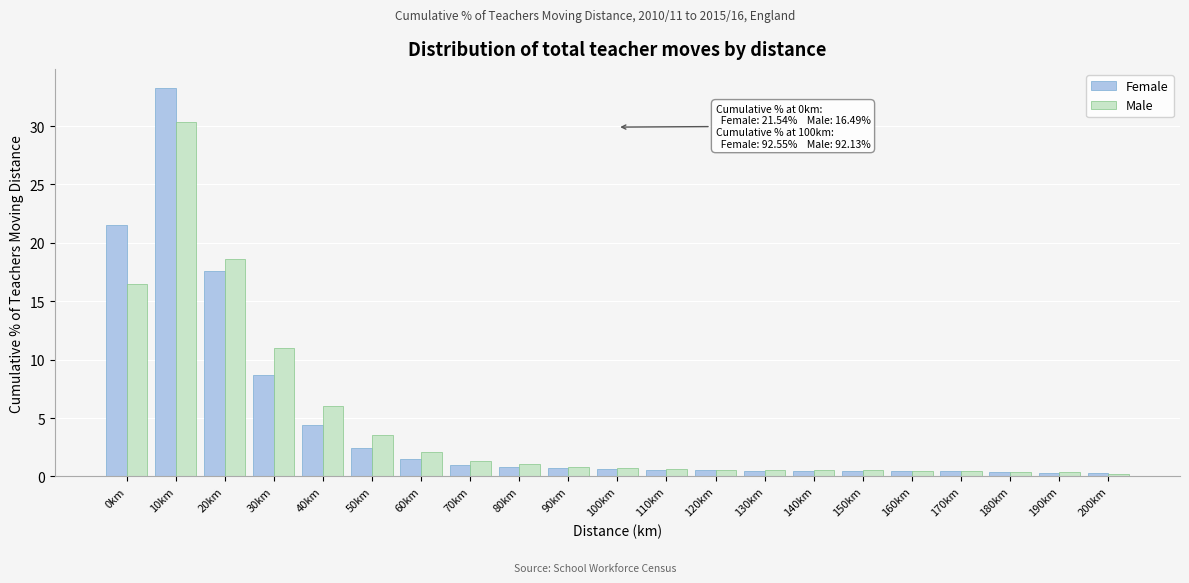

Which series has the widest spread of values?

Female